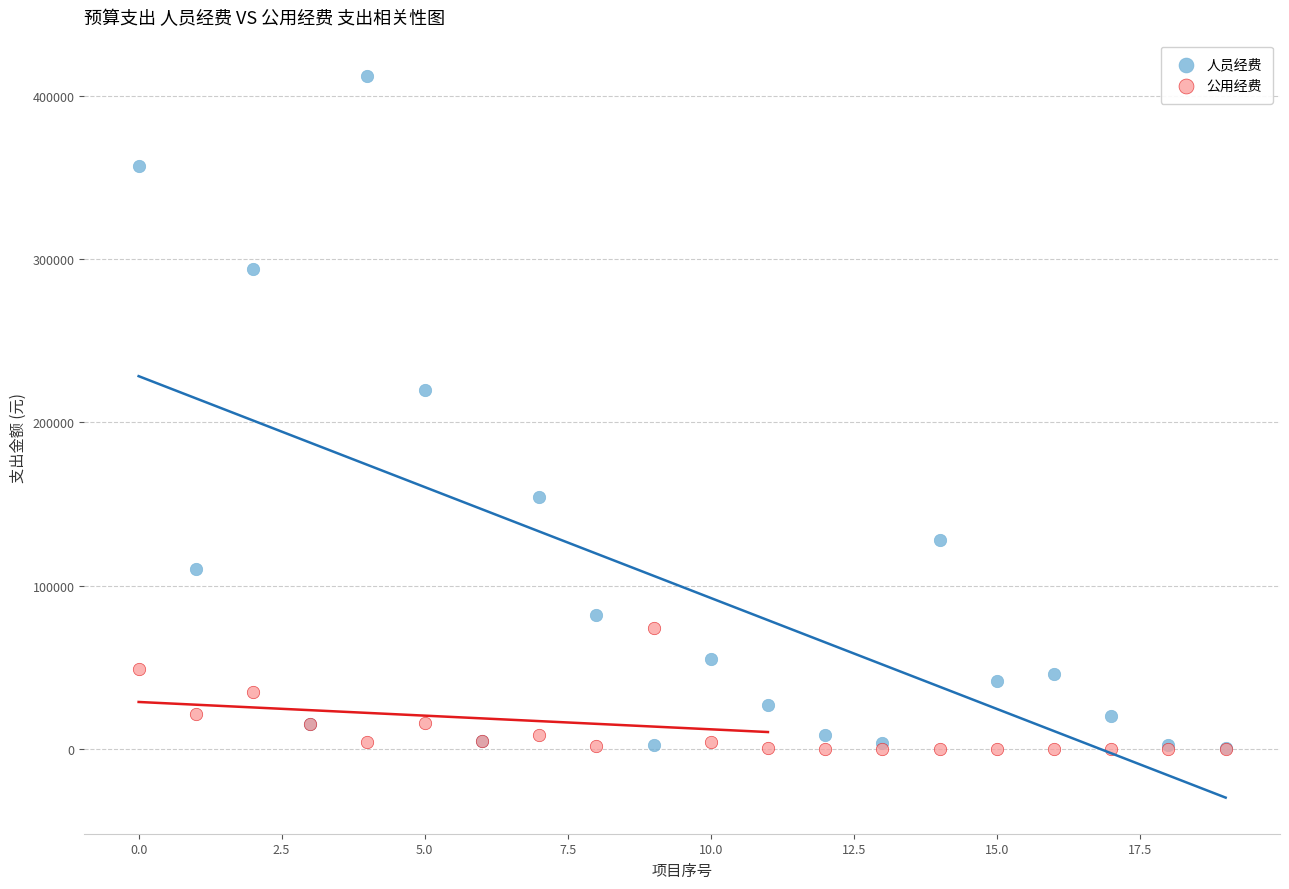

What are all the series names shown in the legend?

人员经费, 公用经费